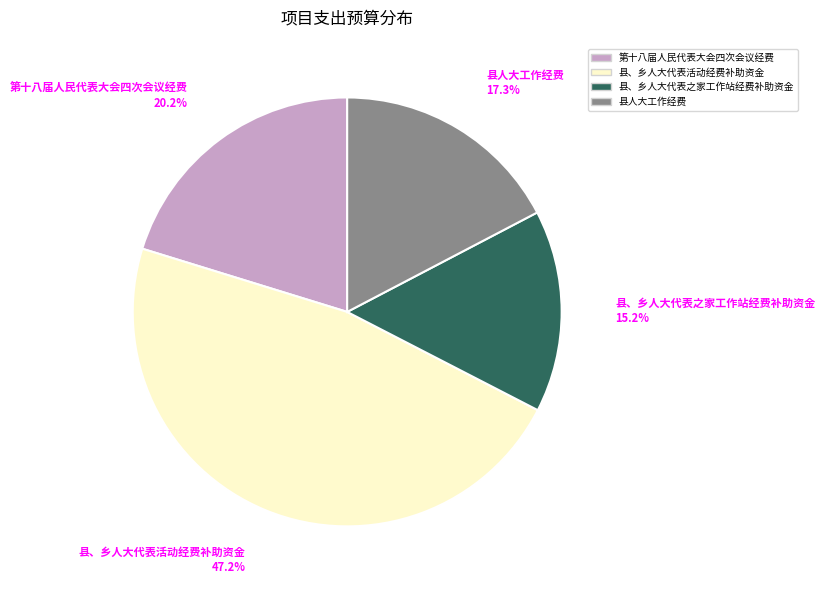

Which category has the biggest portion of the pie?

县、乡人大代表活动经费补助资金